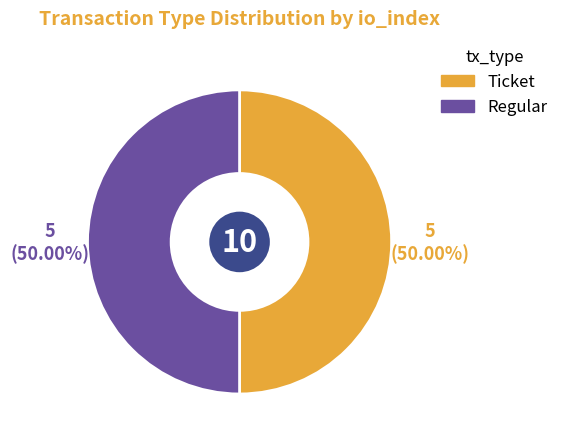

Approximately how many times larger is the value at Ticket compared to Regular?

1.0